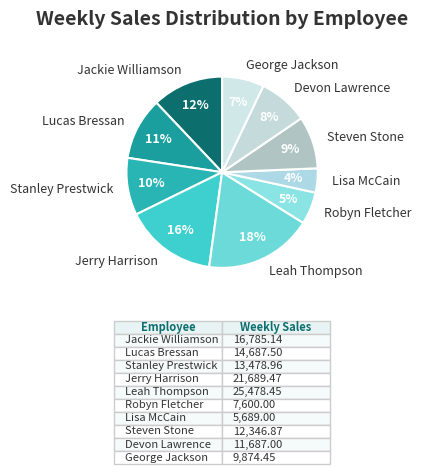

Which slice is the largest?

Leah Thompson